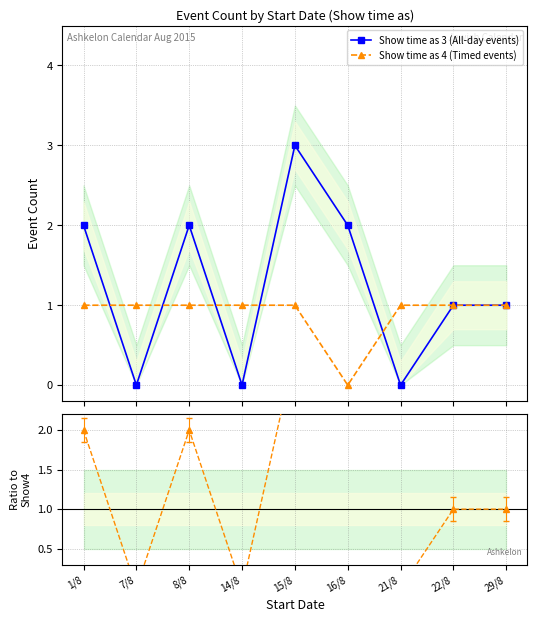

Where is Ratio show3/show4 nearest to the value 1?

22/8